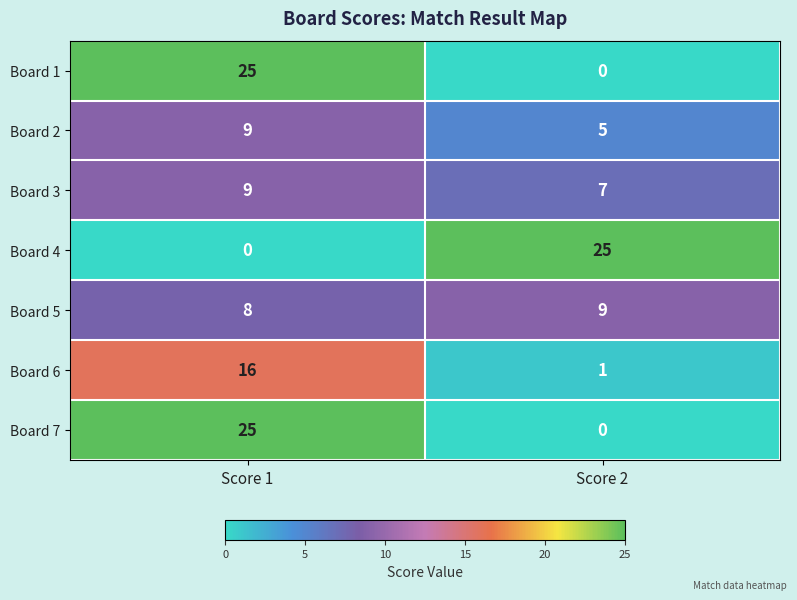

Is the value of Board 6 at Score 1 greater than the value of Board 5 at Score 1?

Yes